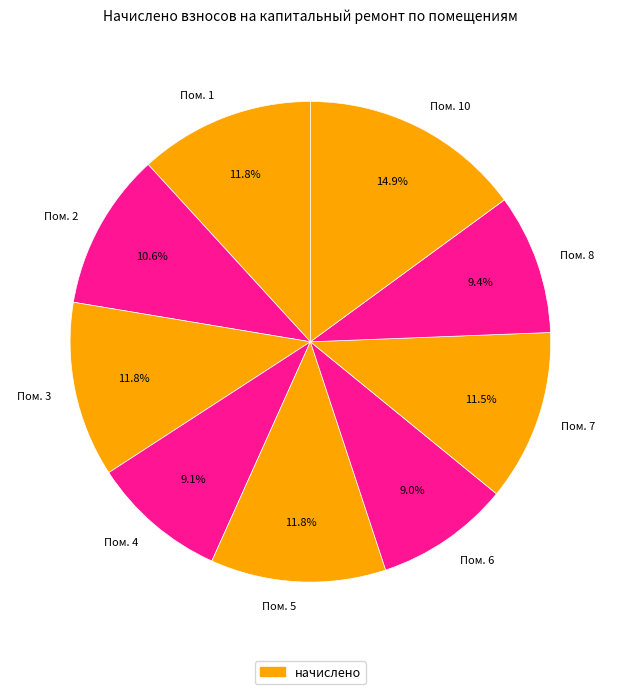

Combined, do Пом. 2 and Пом. 8 account for over 50%?

No